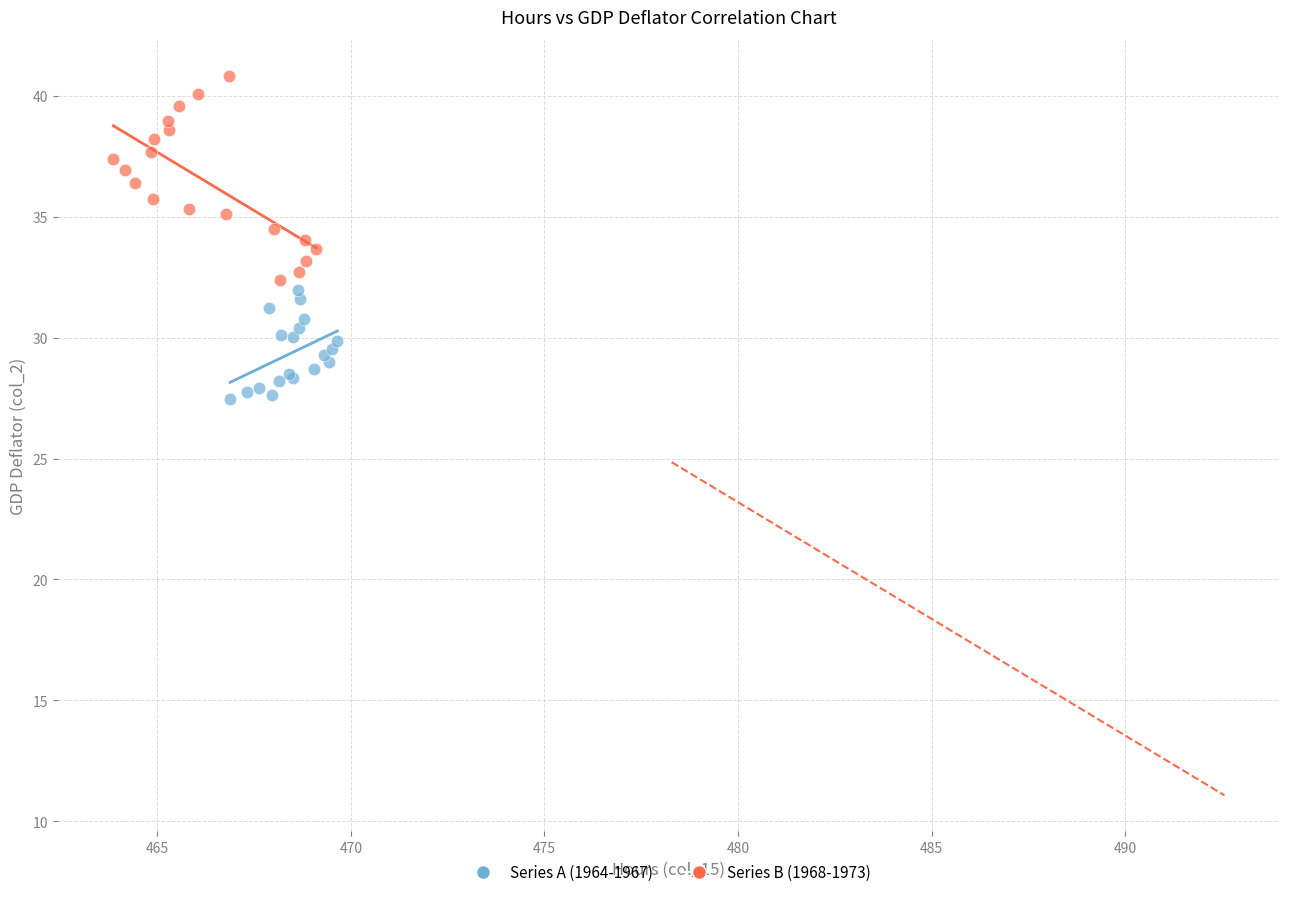

Which series has the largest Y range (max minus min)?

Series B (1968-1973)